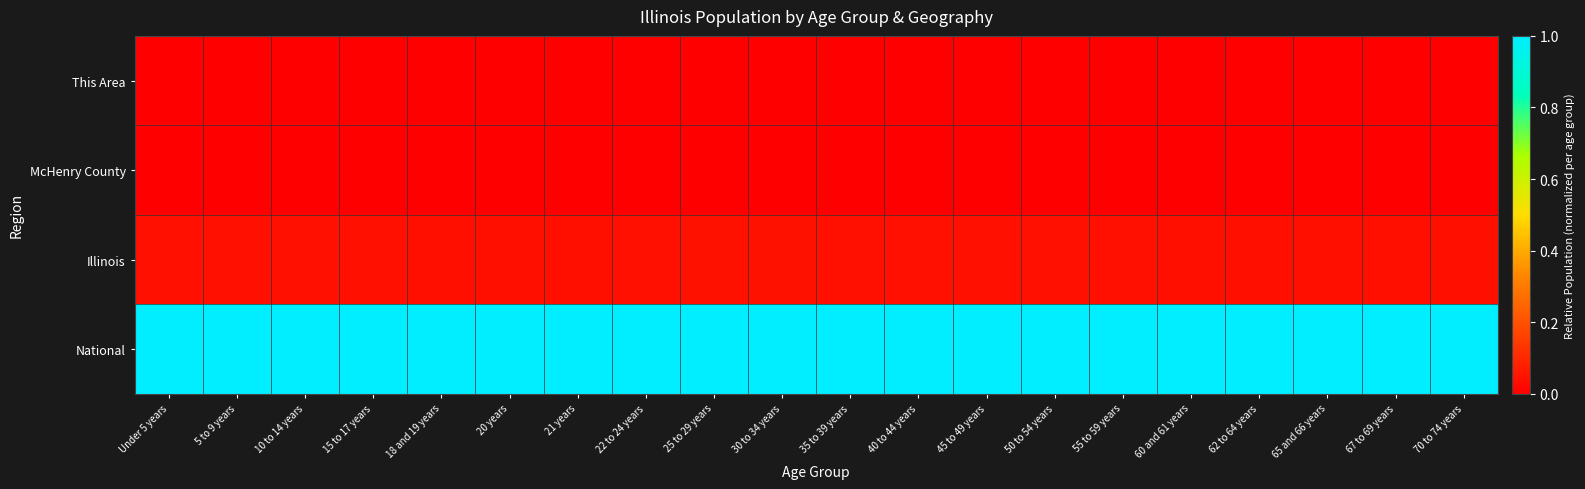

Rank the series at 25 to 29 years from lowest to highest value.

This Area, McHenry County, Illinois, National